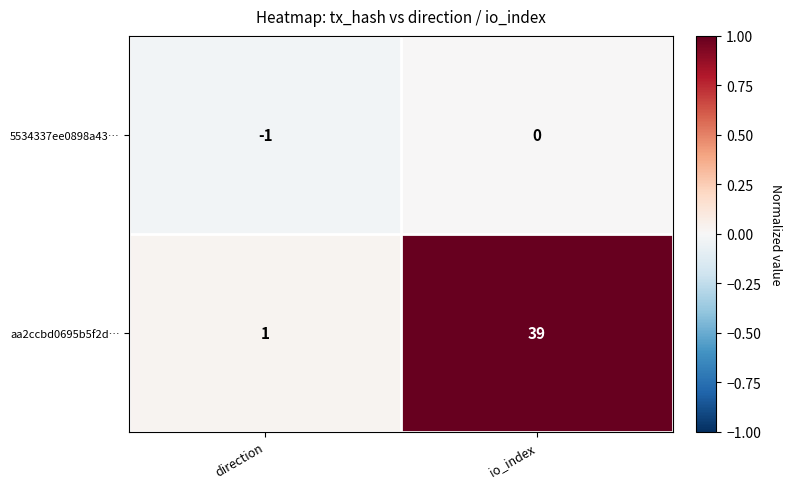

Reading left to right, list all the values displayed in this chart.

5534337ee0898a43…: direction=-1	io_index=0
aa2ccbd0695b5f2d…: direction=1	io_index=39